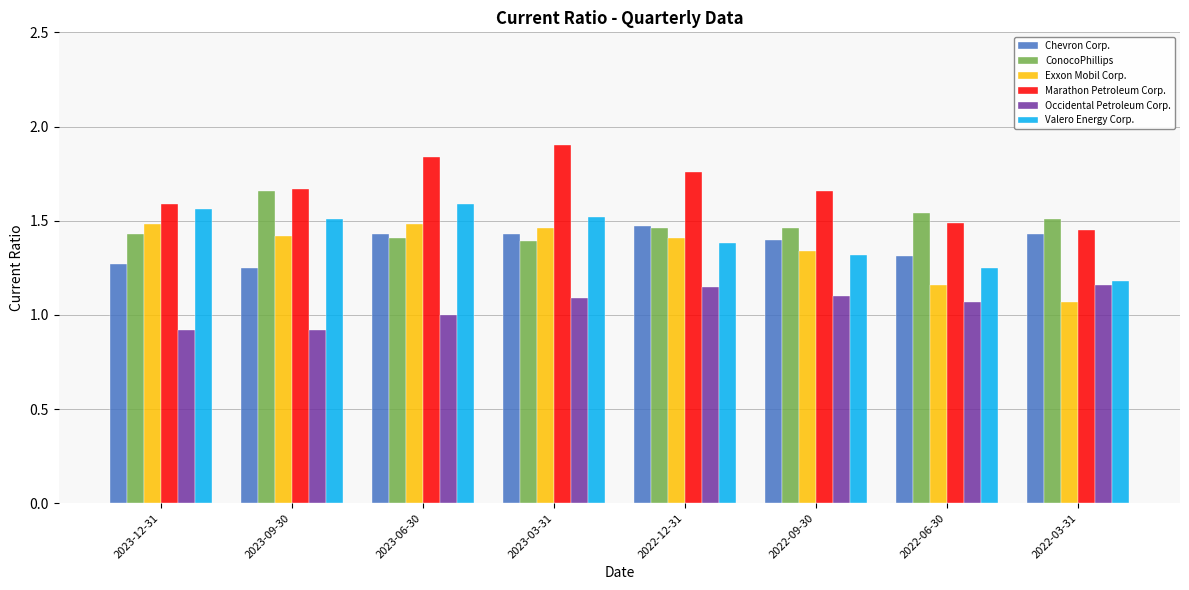

What is the label of the 5th bar from the right?

2023-03-31